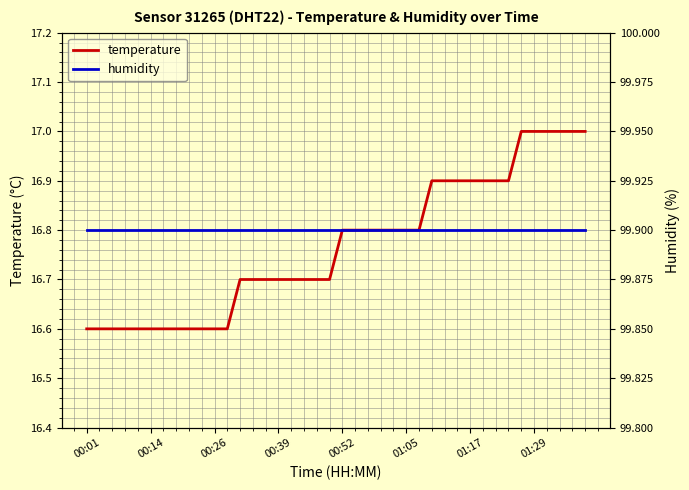

List the series in order of their peak value, highest first.

humidity, temperature